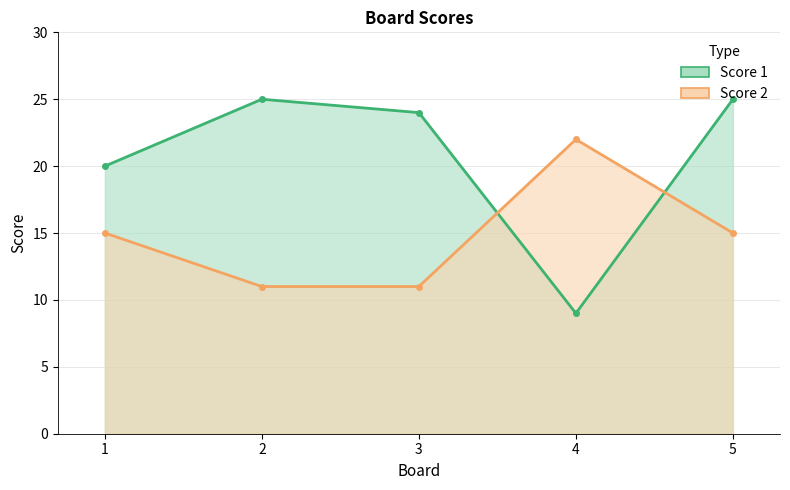

Reading left to right, list all the values displayed in this chart.

Score 1: 1=20	2=25	3=24	4=9	5=25
Score 2: 1=15	2=11	3=11	4=22	5=15